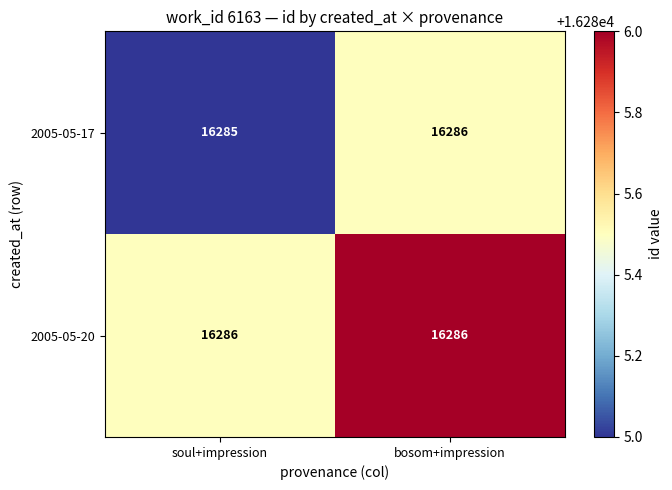

Reading right to left, list all the values displayed in this chart.

2005-05-17: bosom+impression=16286	soul+impression=16285
2005-05-20: bosom+impression=16286	soul+impression=16286